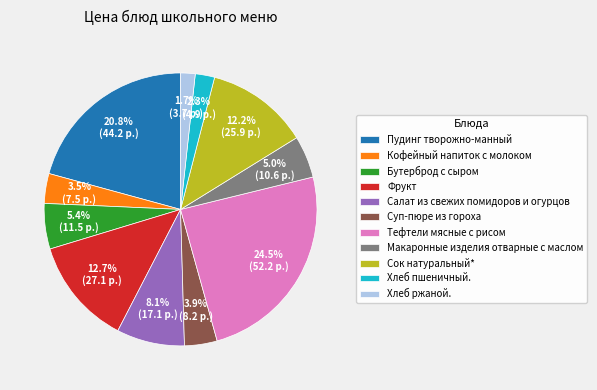

Which has a higher value, Салат из свежих помидоров и огурцов or Кофейный напиток с молоком?

Салат из свежих помидоров и огурцов